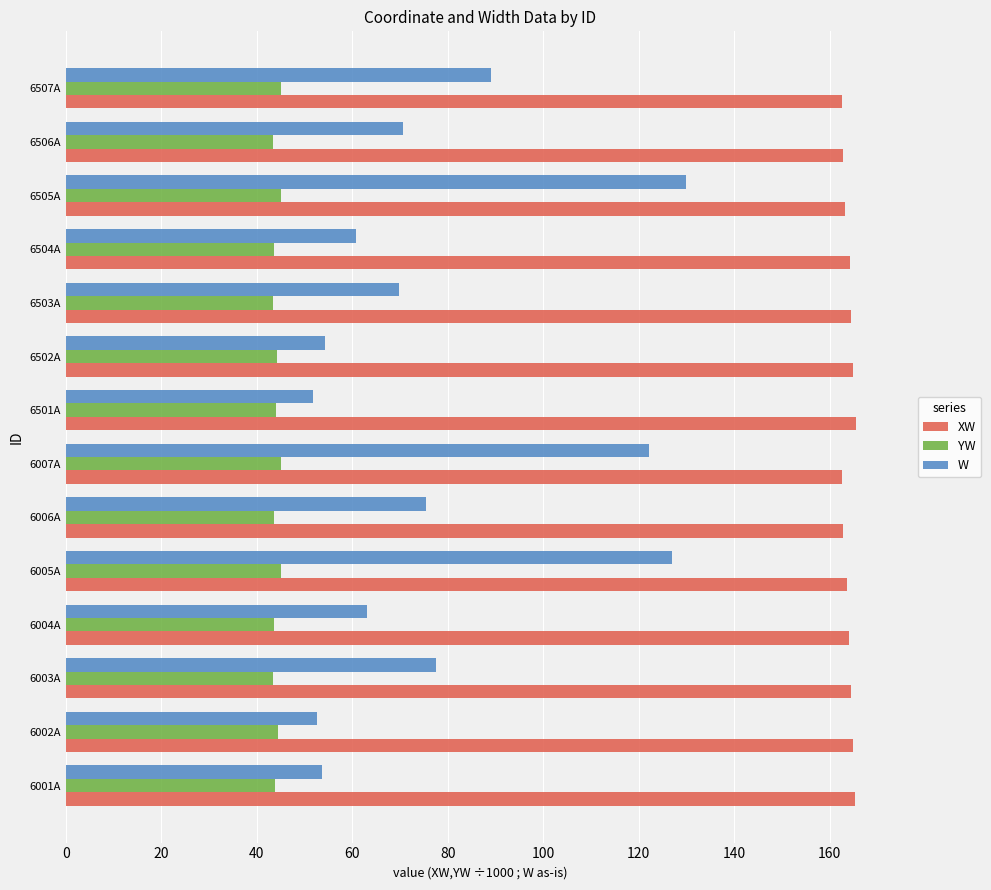

What is the difference between the maximum and minimum values in the XW series?

2.9